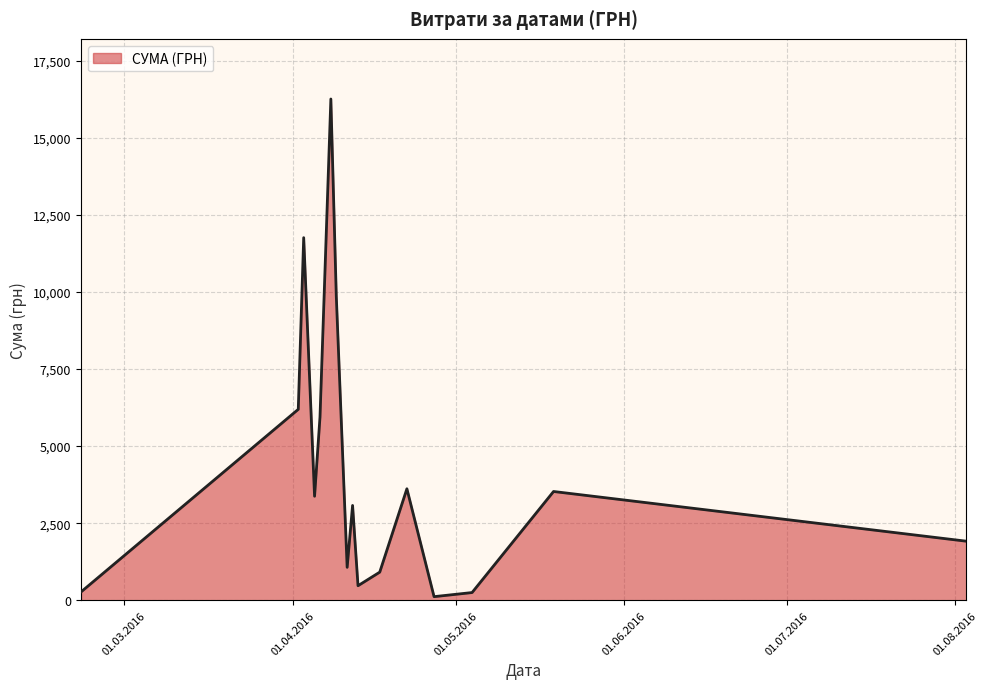

What is the greatest value displayed?

16256.5